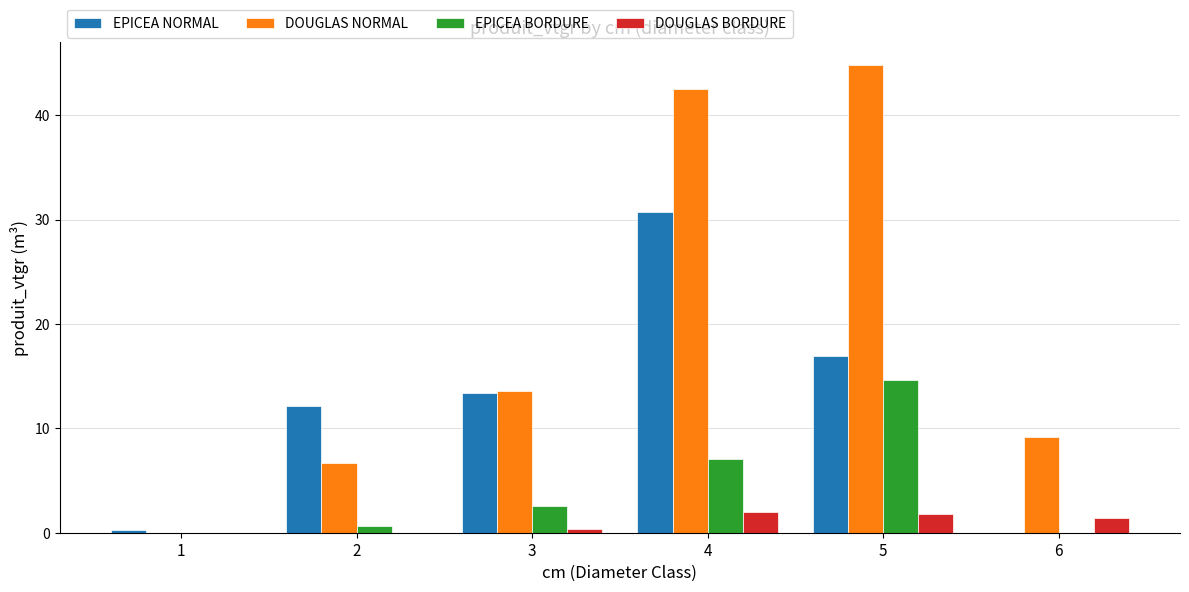

Reading left to right, extract all data points from this chart.

EPICEA NORMAL: 0.2	12.2	13.3	30.8	17.0	0.0
DOUGLAS NORMAL: 0.0	6.7	13.6	42.5	44.8	9.2
EPICEA BORDURE: 0.0	0.7	2.5	7.1	14.6	0.0
DOUGLAS BORDURE: 0.0	0.0	0.3	2.0	1.7	1.4